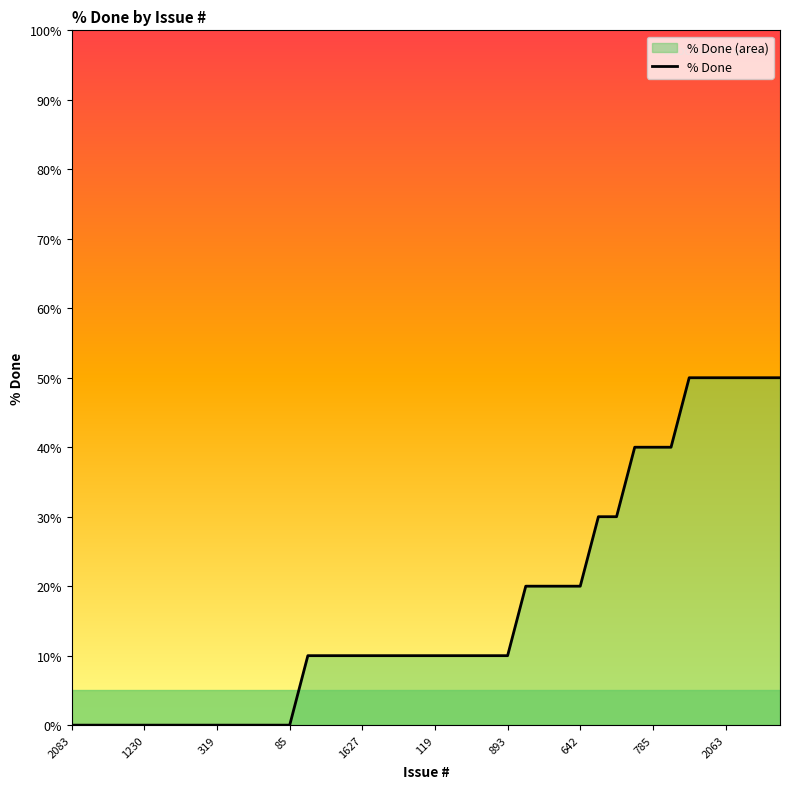

What is the maximum value shown in the chart?

50